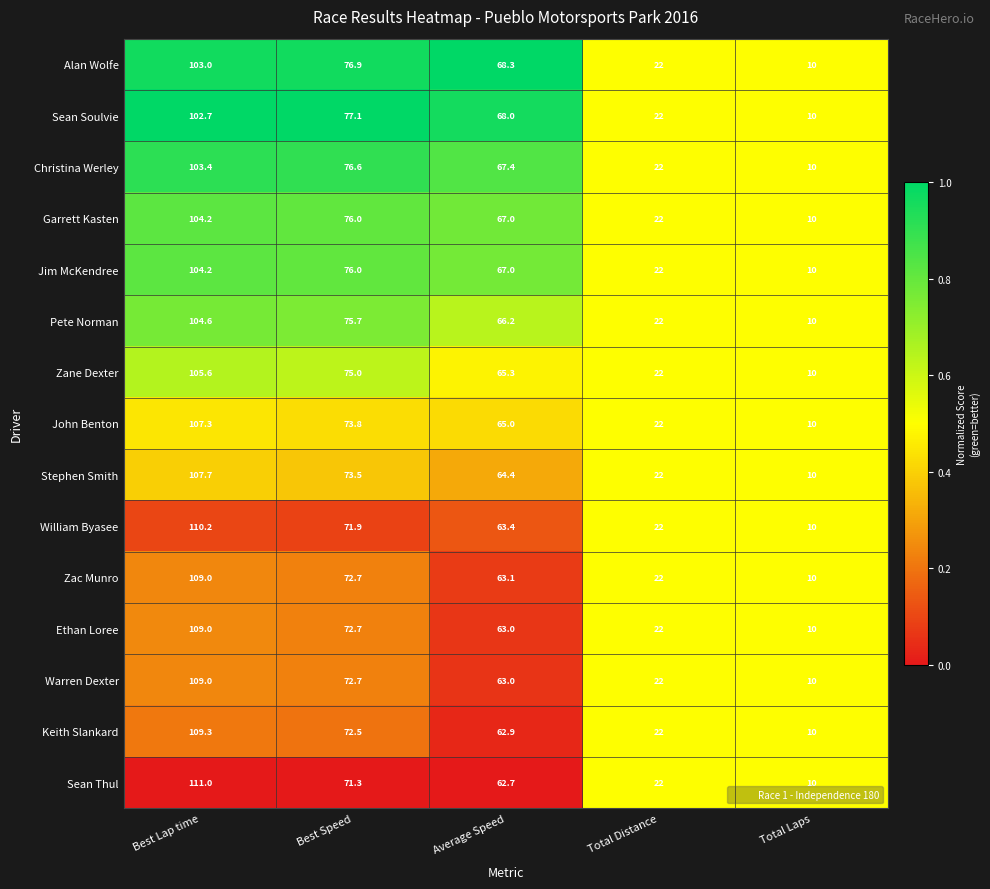

Between Best Lap time and Total Distance, which series saw the biggest shift?

Sean Thul